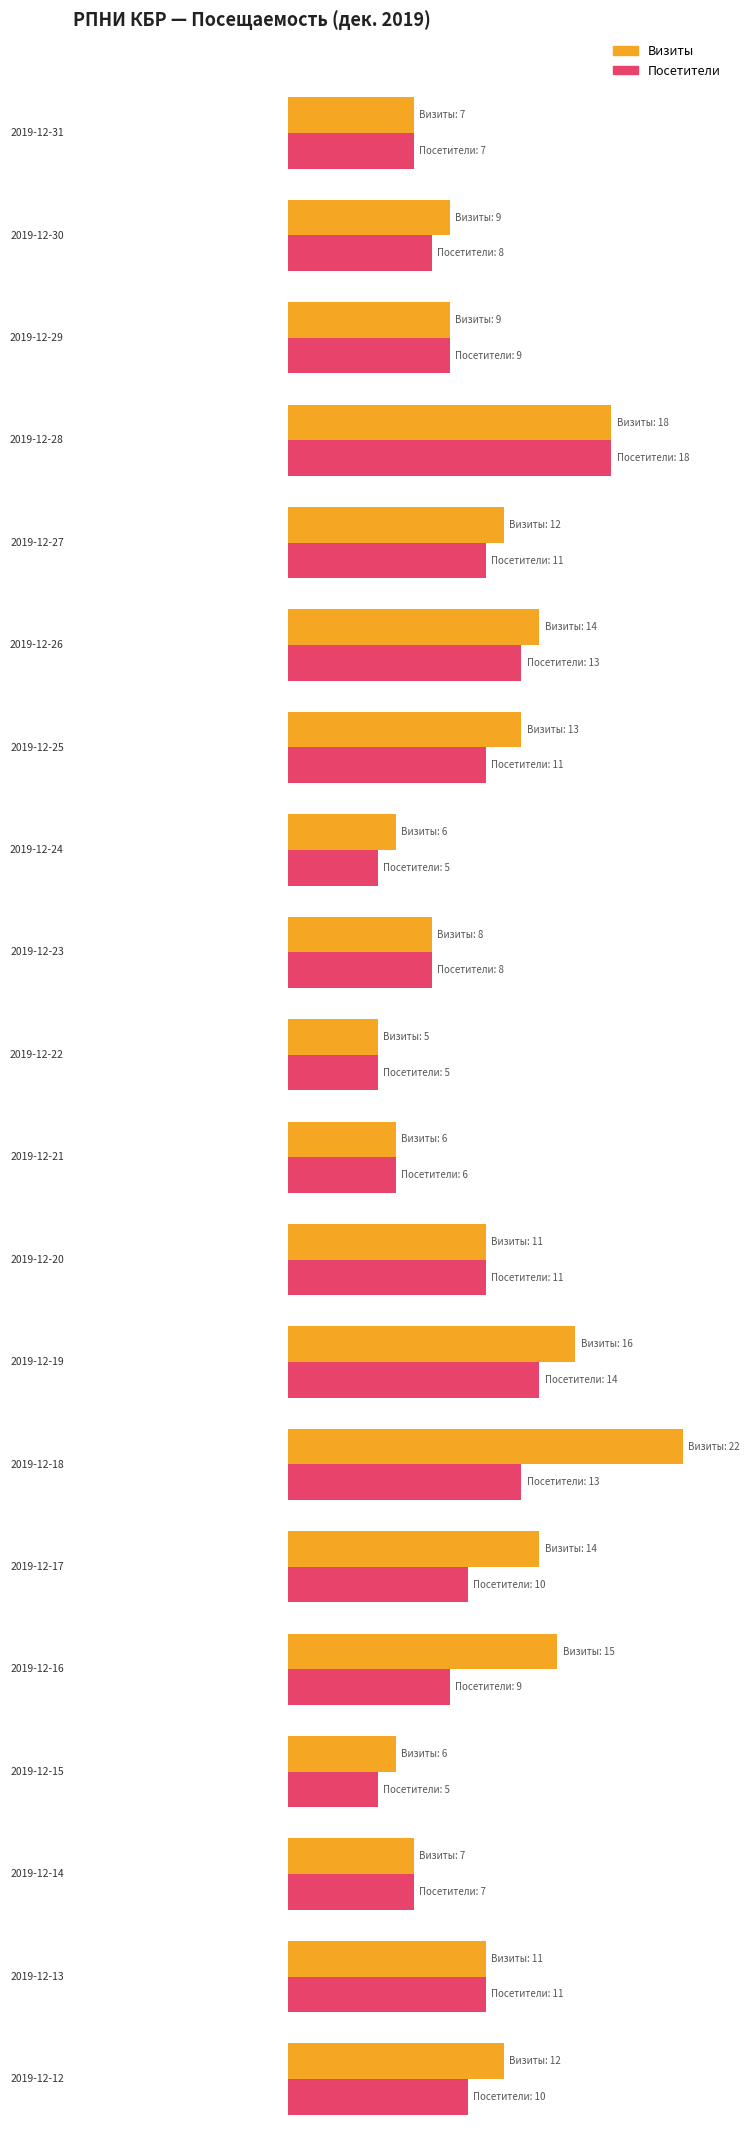

Is it true that Визиты equals 6 at 2019-12-15?

True